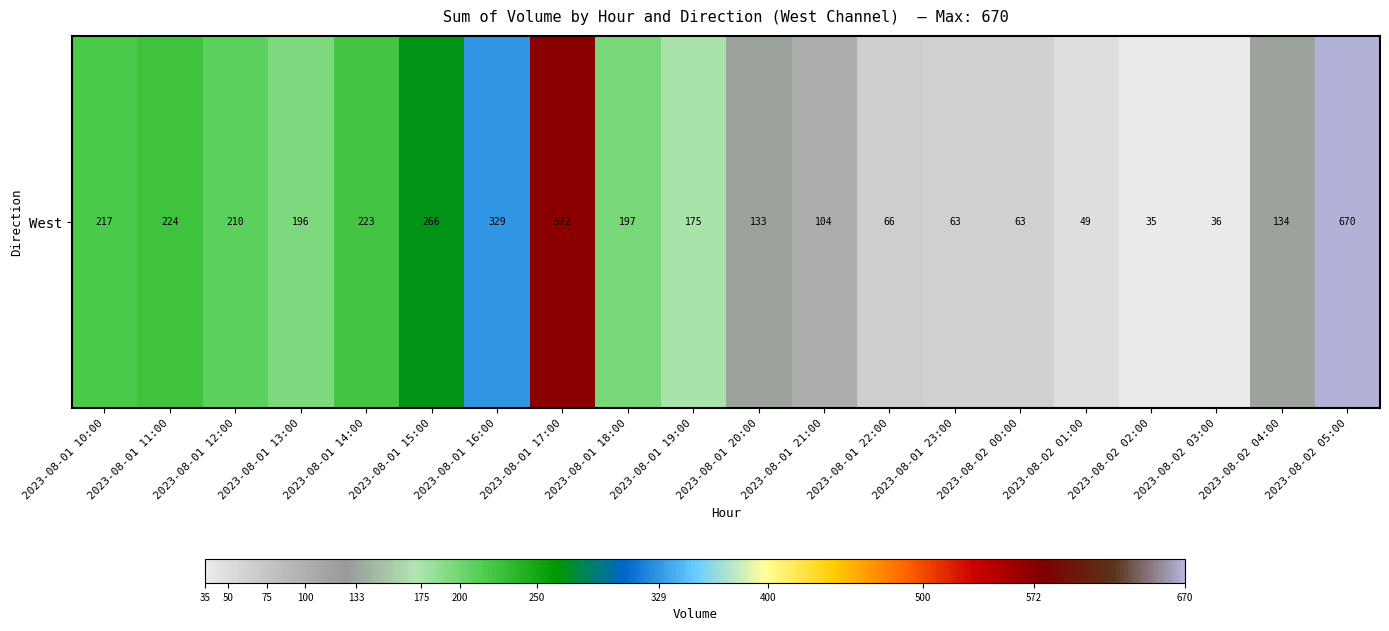

Read the value at 2023-08-01 17:00, to the nearest 100.

600